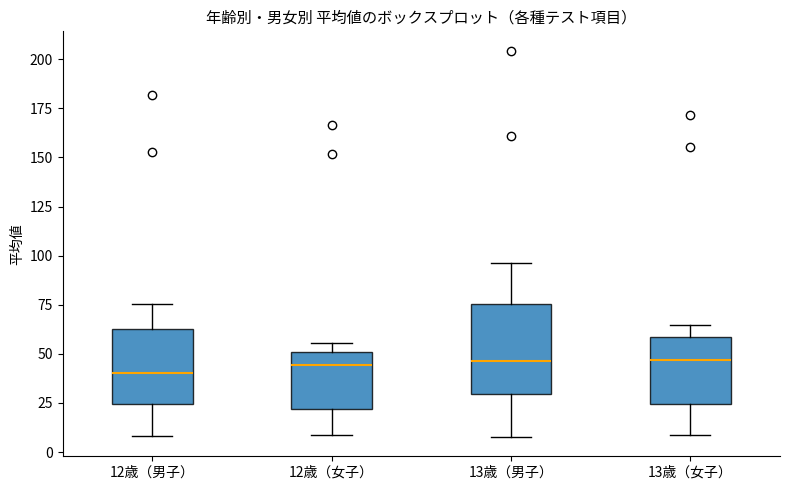

Where is the lower edge of the box for 12歳（男子） on the y-axis? The values are not printed on the chart, so give them approximately, as read against the axis.

25